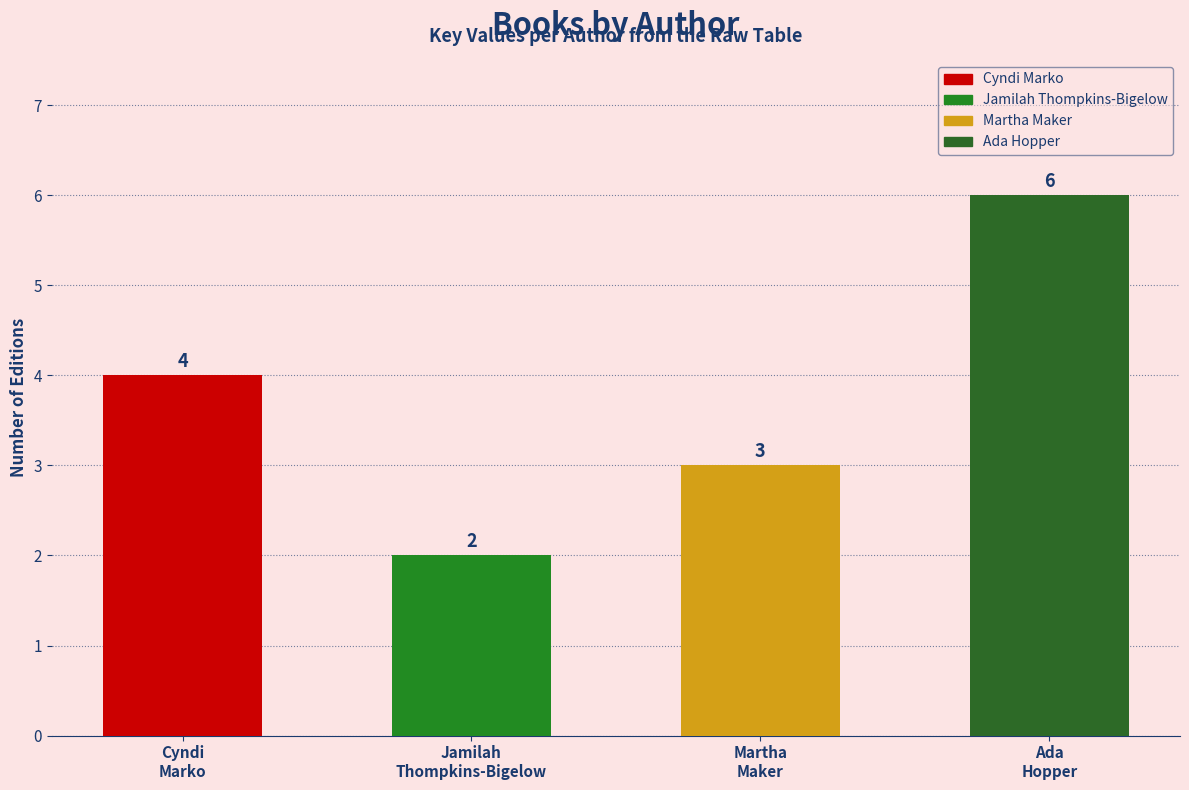

What is the minimum value shown in the chart?

2